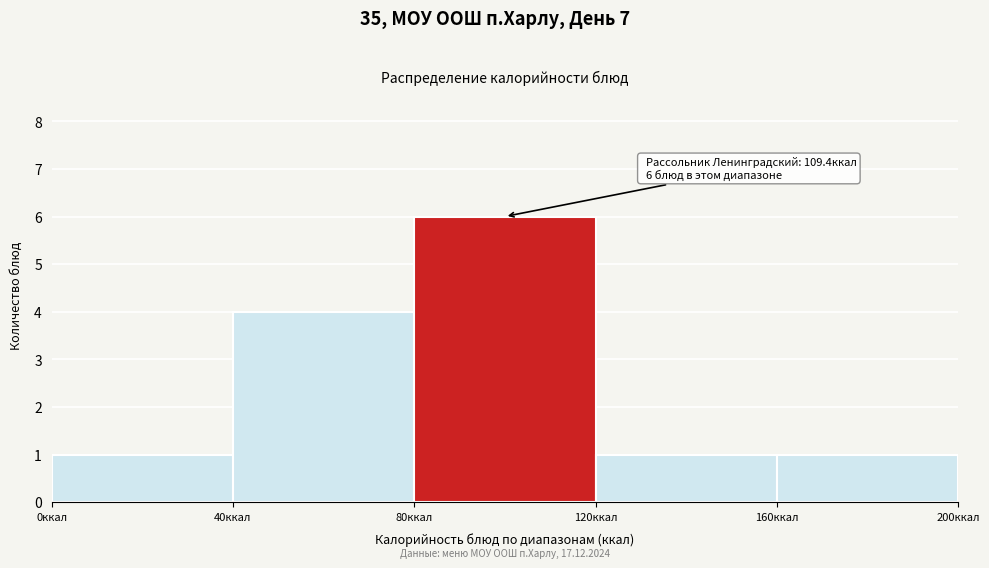

Over which range of the x-axis is the bar tallest?

80 to 120